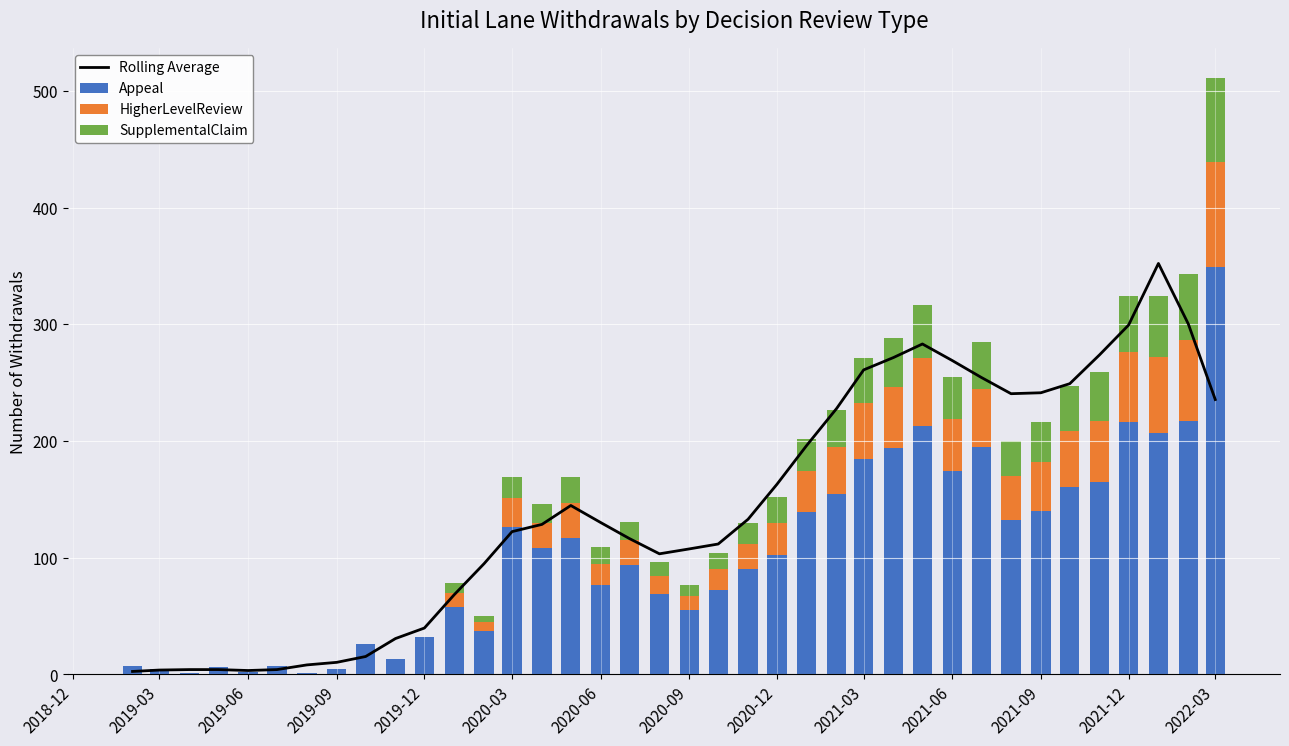

At which label does Appeal reach its peak?

2022-03